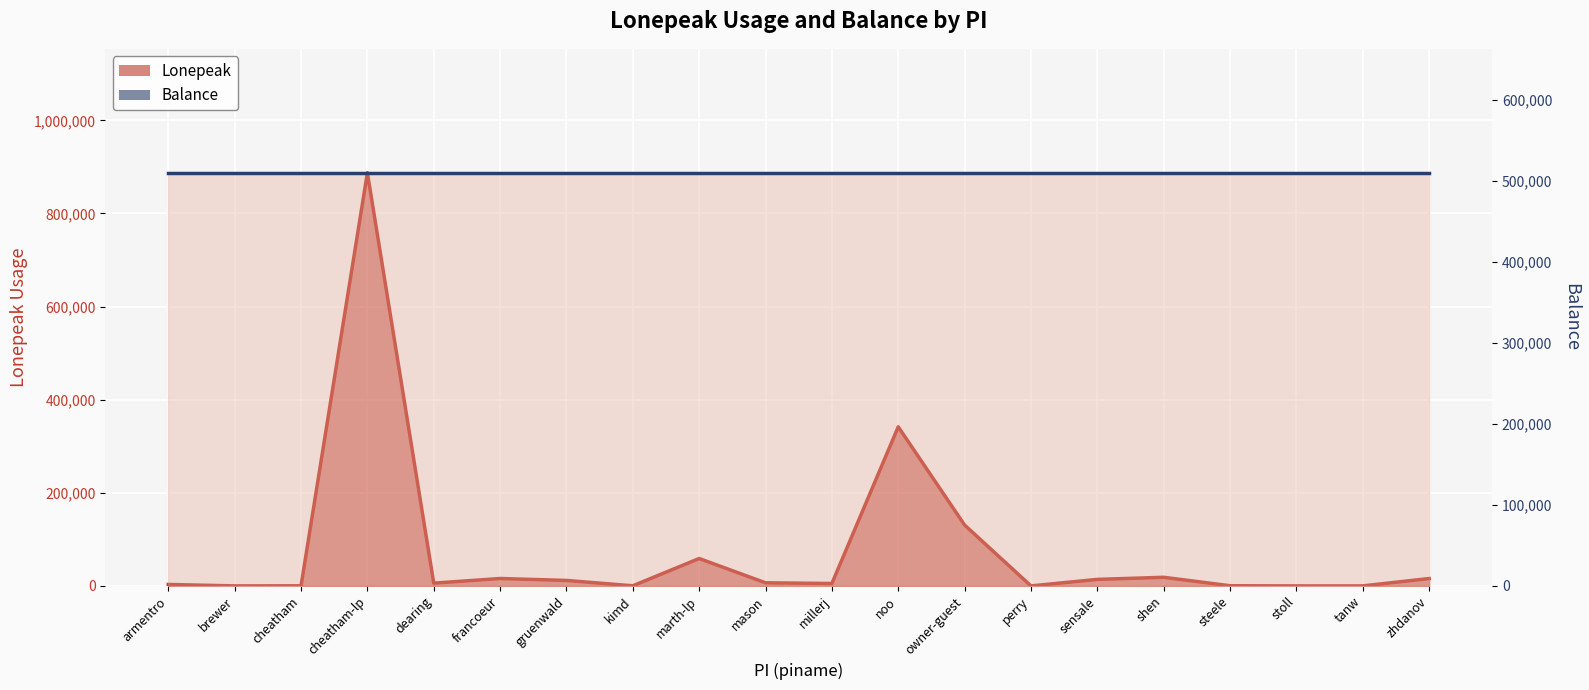

Which series has the largest total across all categories?

Balance line